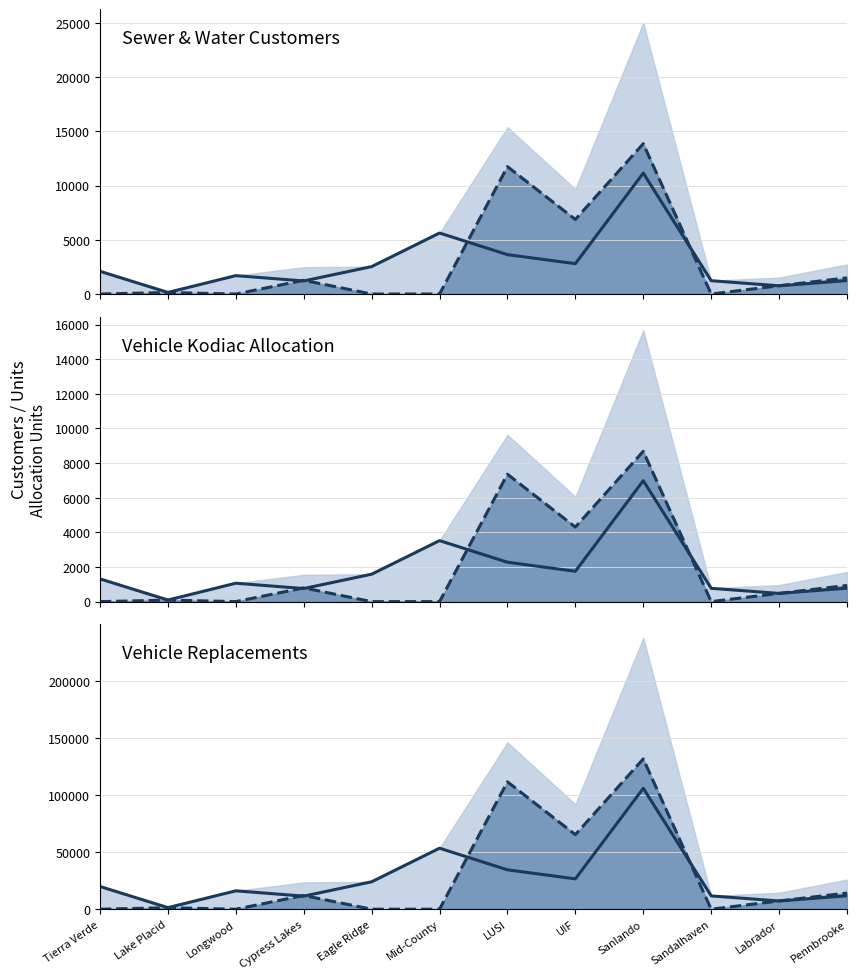

Reading left to right, transcribe all the data shown in this chart.

Sewer Customers: Tierra Verde=2095.2	Lake Placid=143.1	Longwood=1695.5	Cypress Lakes=1204.5	Eagle Ridge=2527.6	Mid-County=5622.2	LUSI=3630.8	UIF=2796.1	Sanlando=11145.7	Sandalhaven=1229.0	Labrador=756.7	Pennbrooke=1240.0
Water Customers line: Tierra Verde=0.0	Lake Placid=141.1	Longwood=0.0	Cypress Lakes=1266.3	Eagle Ridge=0.0	Mid-County=0.0	LUSI=11739.9	UIF=6870.4	Sanlando=13853.9	Sandalhaven=0.0	Labrador=762.7	Pennbrooke=1488.0
Sewer Kodiac: Tierra Verde=1313.0	Lake Placid=90.0	Longwood=1063.0	Cypress Lakes=755.0	Eagle Ridge=1584.0	Mid-County=3523.0	LUSI=2275.0	UIF=1752.0	Sanlando=6985.0	Sandalhaven=770.0	Labrador=474.0	Pennbrooke=777.0
Water Kodiac line: Tierra Verde=0.0	Lake Placid=88.0	Longwood=0.0	Cypress Lakes=793.0	Eagle Ridge=0.0	Mid-County=0.0	LUSI=7358.0	UIF=4306.0	Sanlando=8682.0	Sandalhaven=0.0	Labrador=478.0	Pennbrooke=933.0
Sewer Replacements: Tierra Verde=19934.0	Lake Placid=1362.0	Longwood=16132.0	Cypress Lakes=11460.0	Eagle Ridge=24049.0	Mid-County=53492.0	LUSI=34545.0	UIF=26604.0	Sanlando=106046.0	Sandalhaven=11693.0	Labrador=7199.0	Pennbrooke=11798.0
Water Replacements line: Tierra Verde=0.0	Lake Placid=1342.0	Longwood=0.0	Cypress Lakes=12048.0	Eagle Ridge=0.0	Mid-County=0.0	LUSI=111699.0	UIF=65368.0	Sanlando=131813.0	Sandalhaven=0.0	Labrador=7257.0	Pennbrooke=14158.0